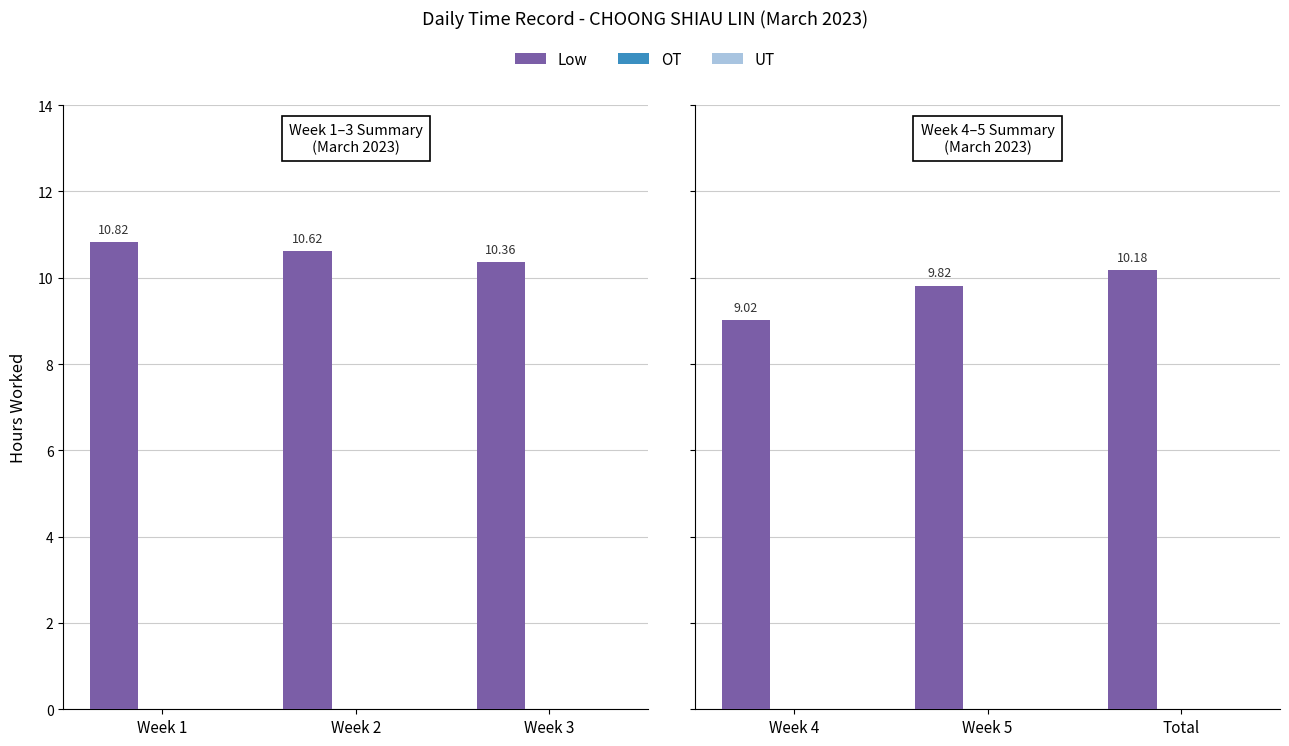

Rank the series at Week 1 from highest to lowest value.

Low, OT, UT